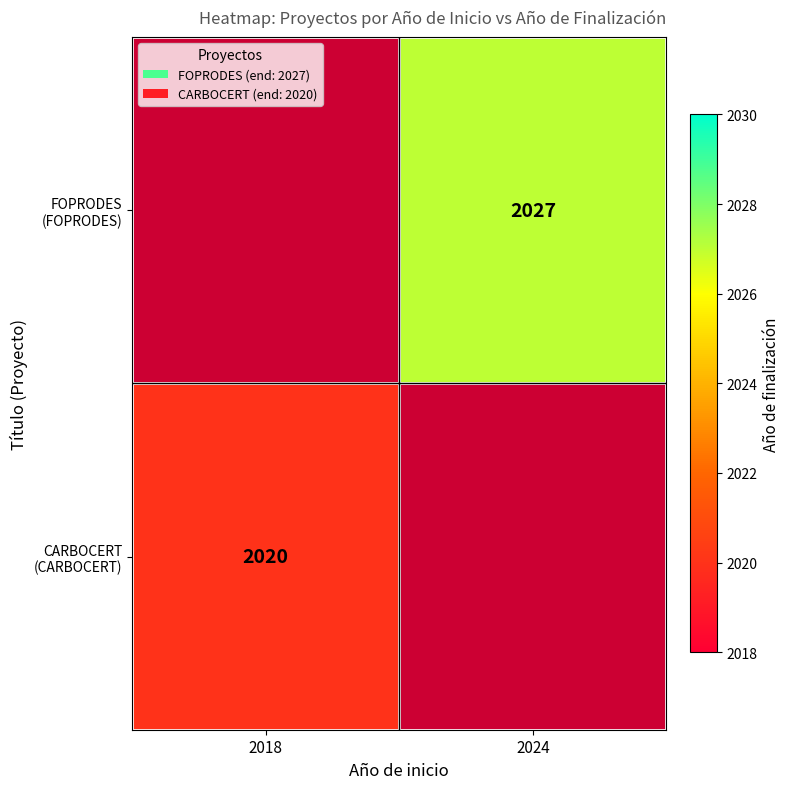

Which series has the largest total across all categories?

FOPRODES (FOPRODES)